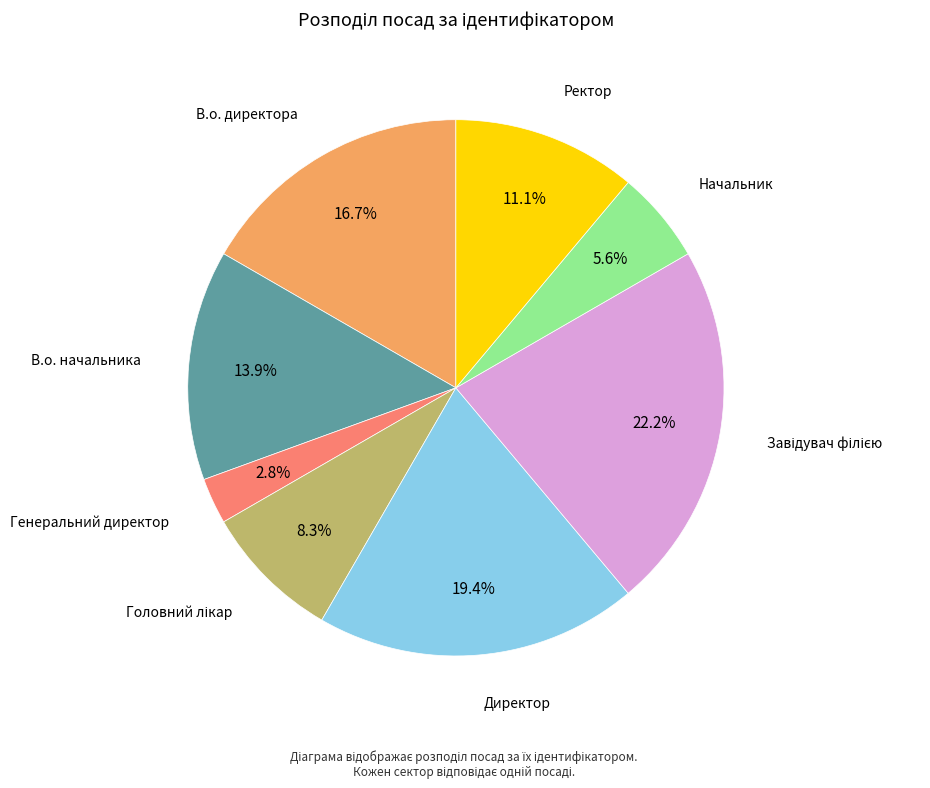

How many segments does this pie chart have?

8